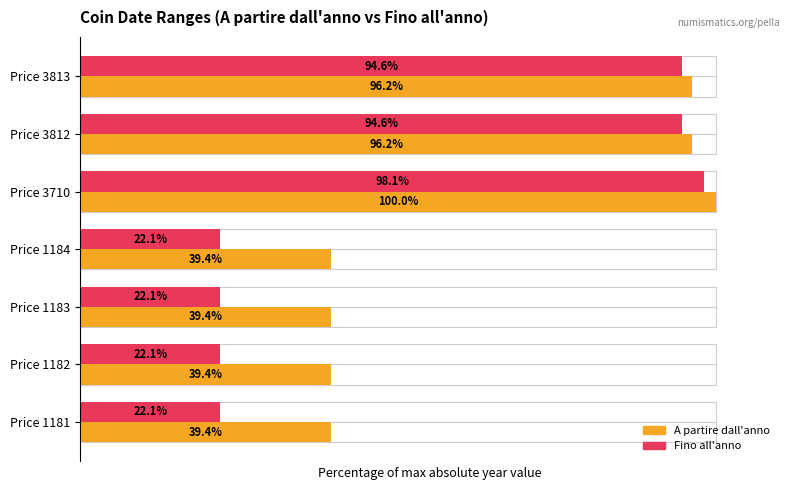

What is the difference between the second highest and minimum values in the Fino all'anno series?

72.6